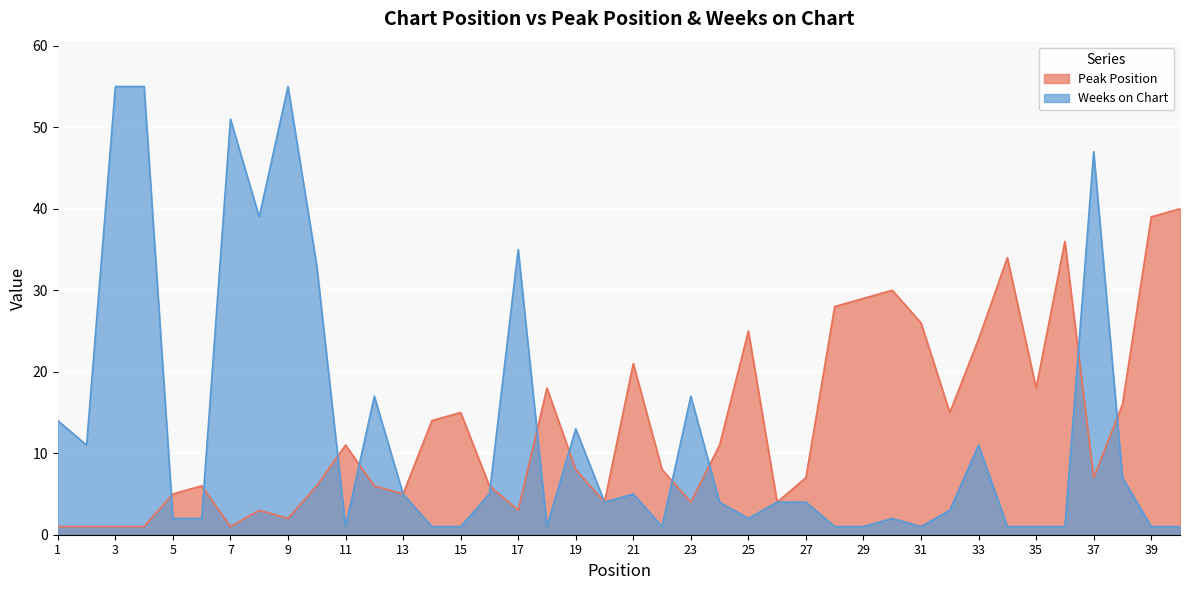

What is the difference between the maximum and second lowest values in the Peak Position series?

39